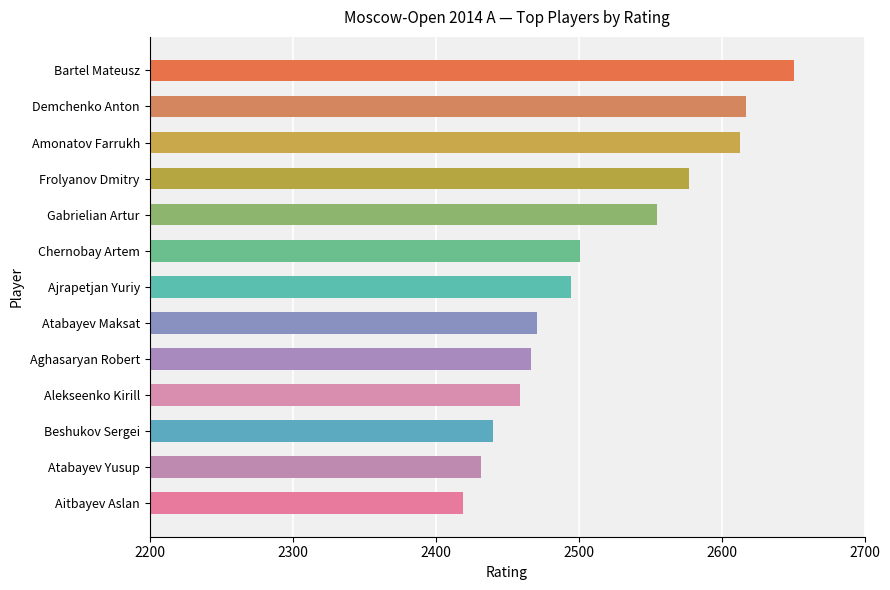

What is the change in value from Ajrapetjan Yuriy to Bartel Mateusz?

+156